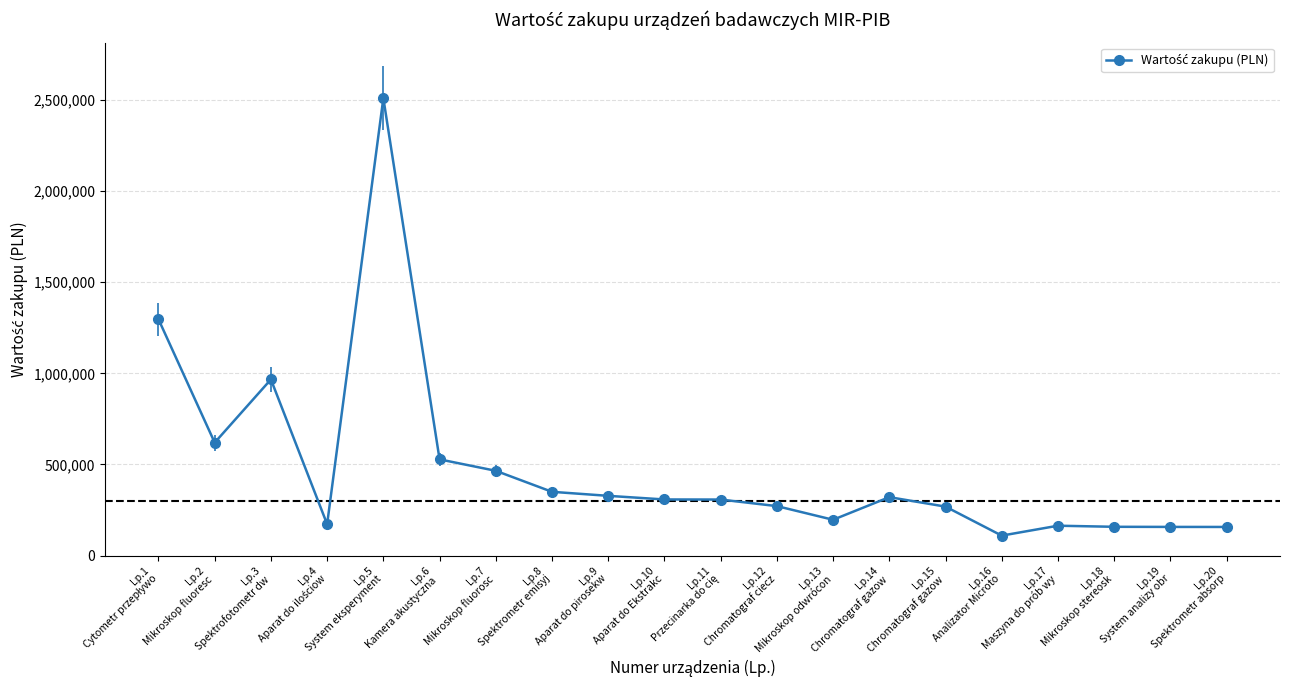

Which category has the highest value across all series?

Lp.5
System eksperyment